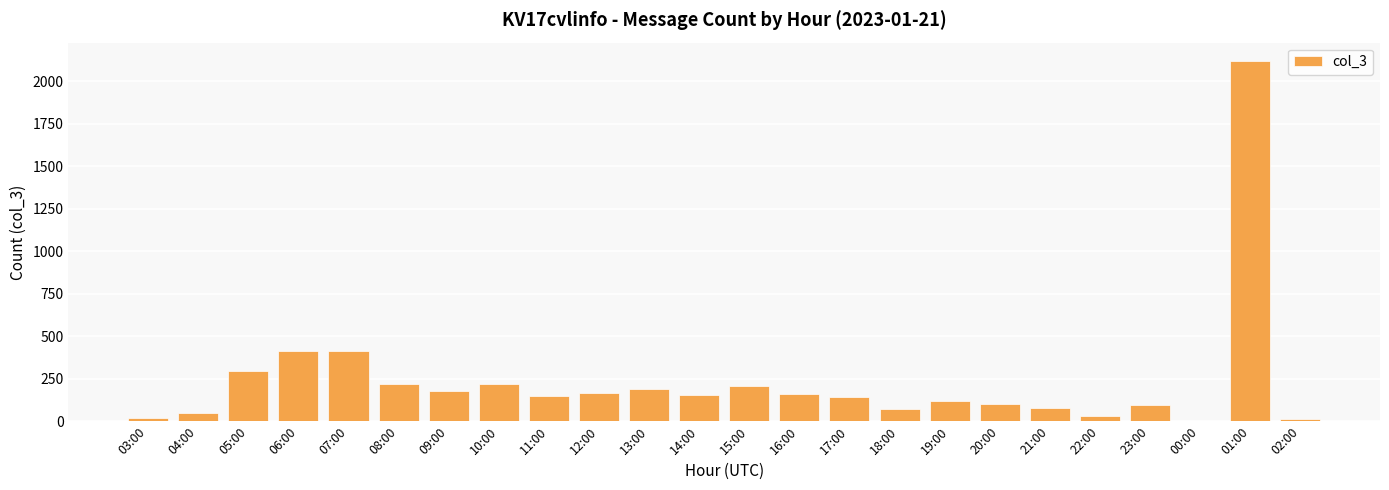

What is the maximum value shown in the chart?

2120